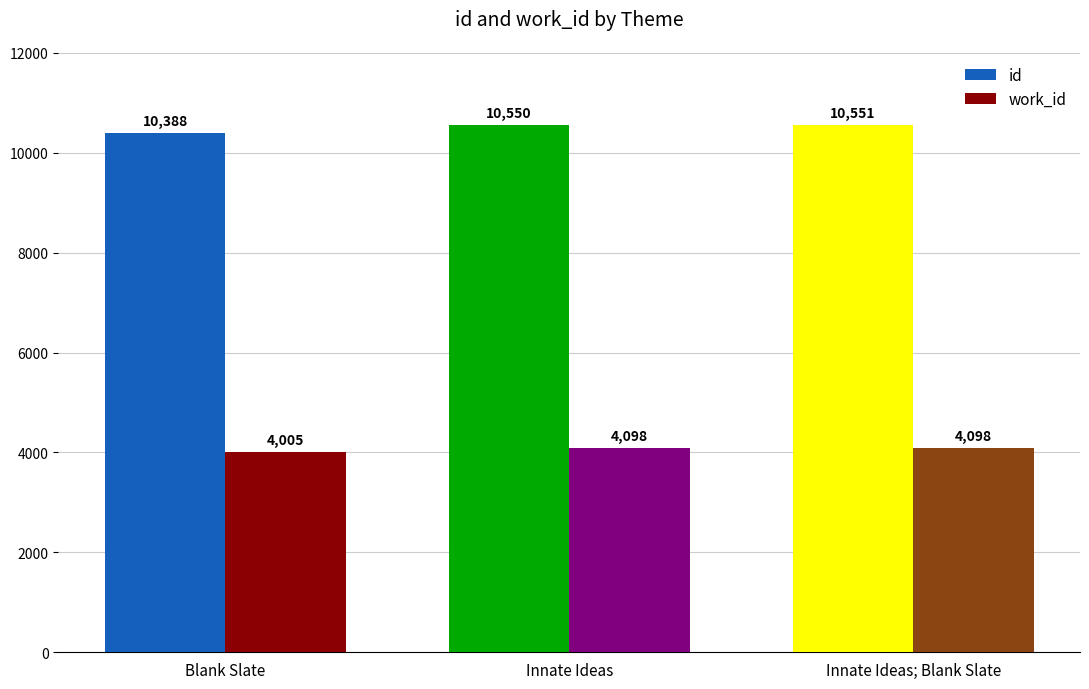

List the series in order of their peak value, highest first.

id, work_id